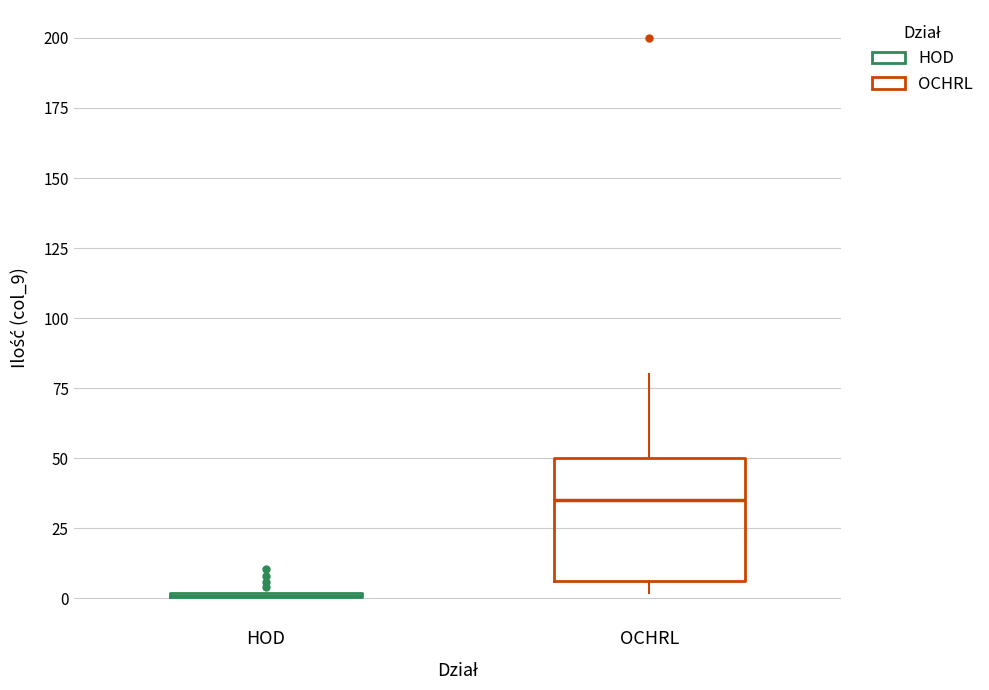

Which box is the tallest, from its lower edge to its upper edge?

OCHRL